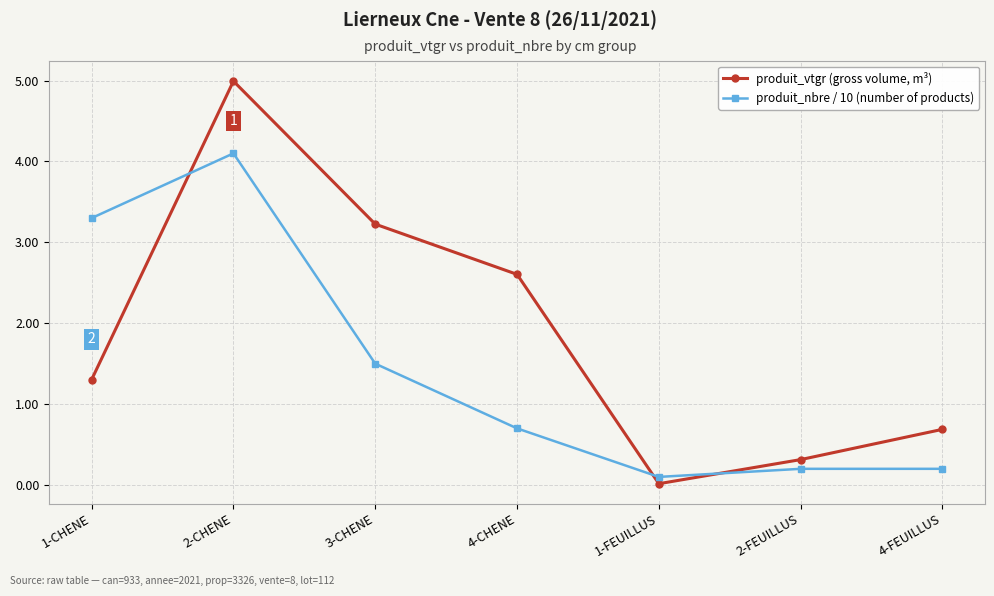

True or false: produit_nbre / 10 (number of products) and produit_vtgr (gross volume, m³) intersect in this chart.

True